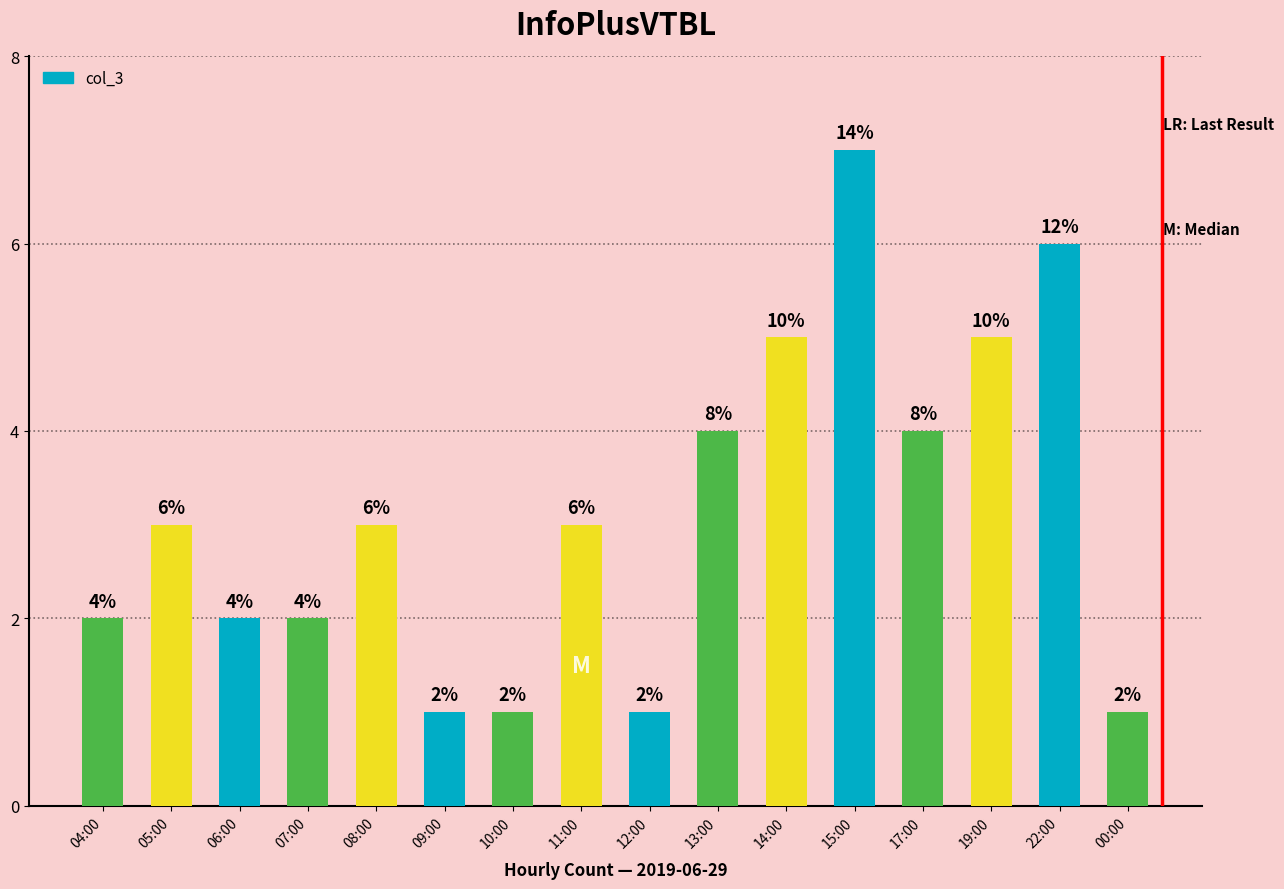

What is the label of the 5th bar from the left?

08:00